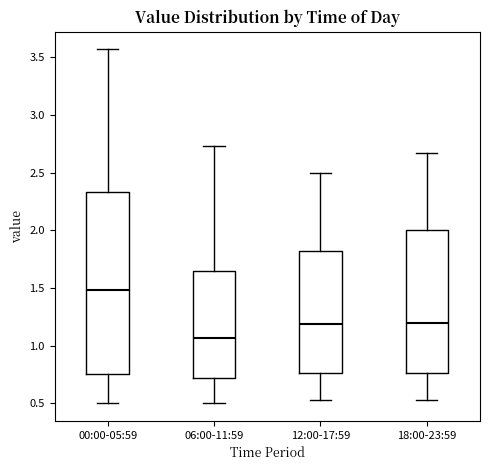

Where does the median line of the box for 12:00-17:59 sit on the y-axis? The values are not printed on the chart, so give them approximately, as read against the axis.

1.20